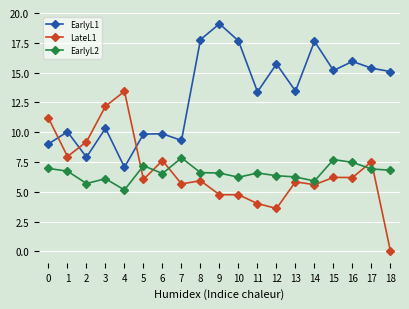

What is the difference between the EarlyL2 values at 7 and 5?

0.7